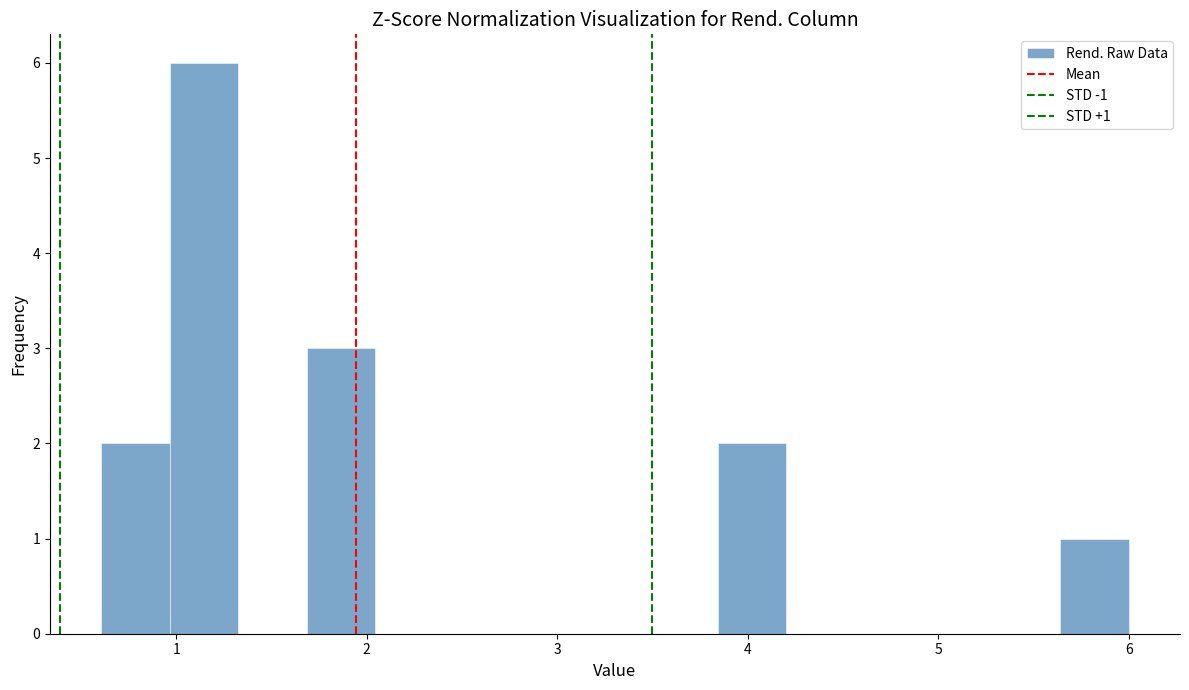

Read against the x-axis, roughly where is the centre of the tallest bar?

1.1